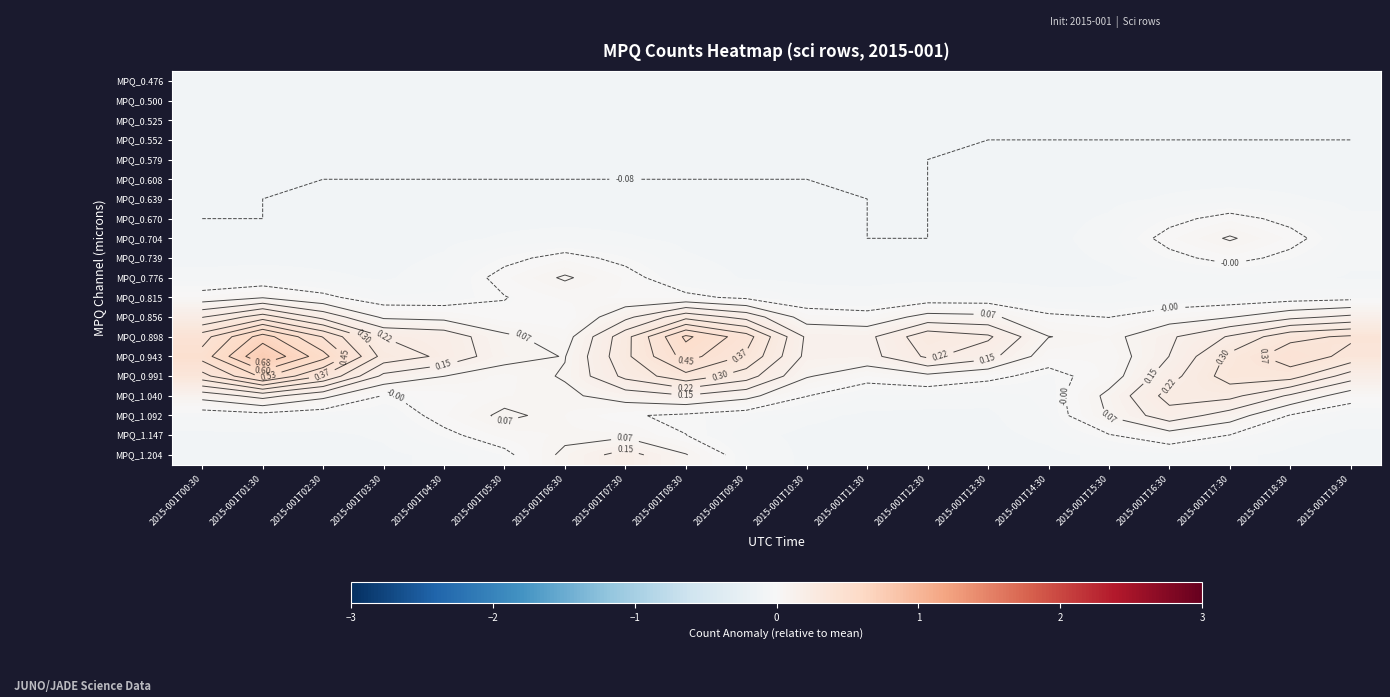

What is the minimum value for MPQ_0.579?

-0.1